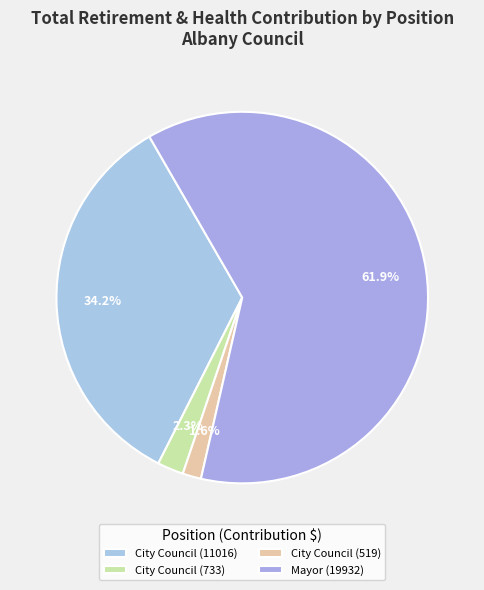

How many slices are in this pie chart?

4